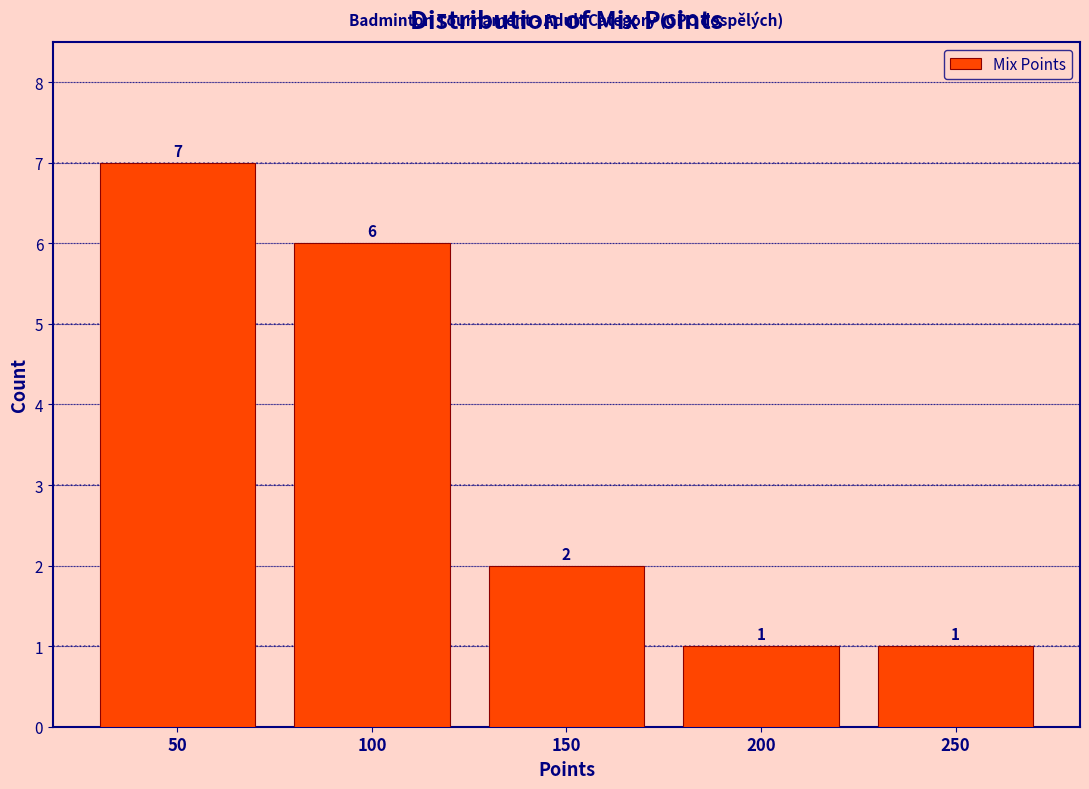

What is the height of the bar covering 75 to 125 on the x-axis?

6